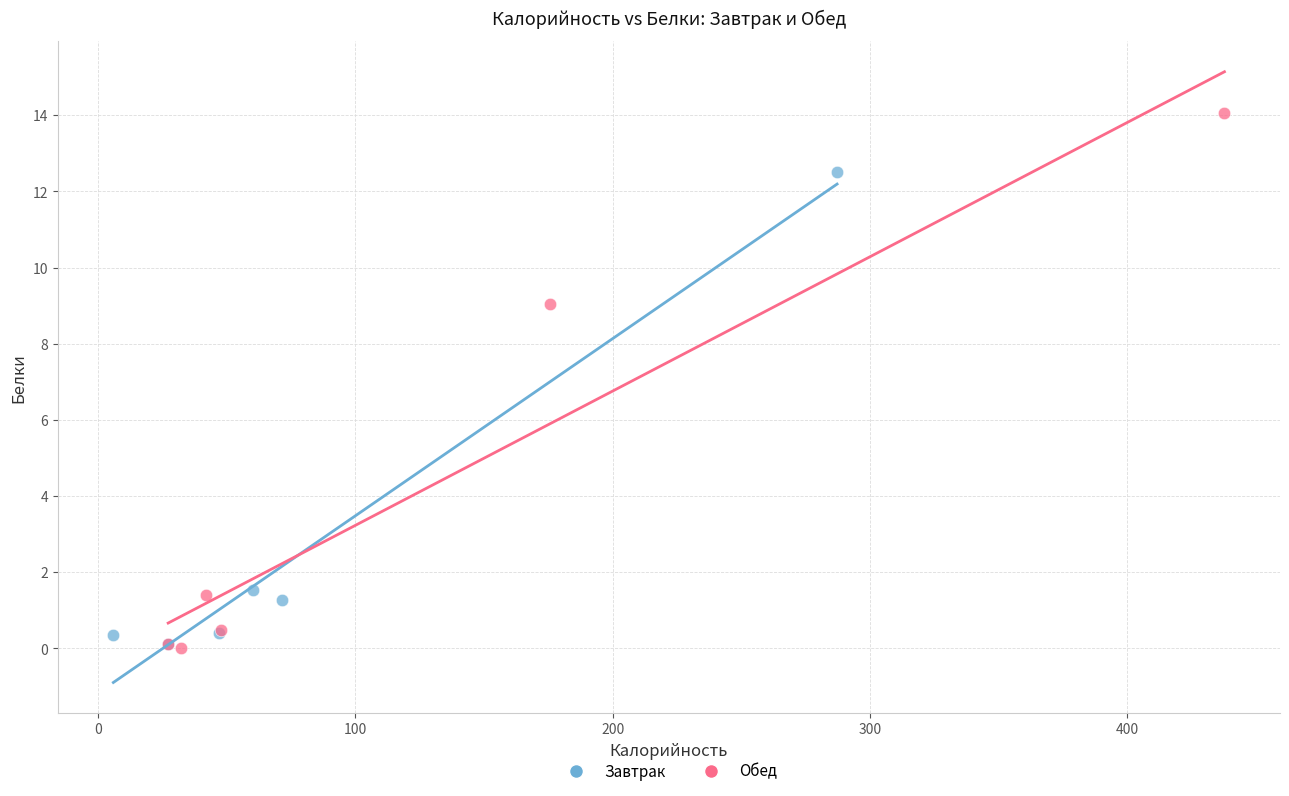

Which series contains the highest Y value?

Обед